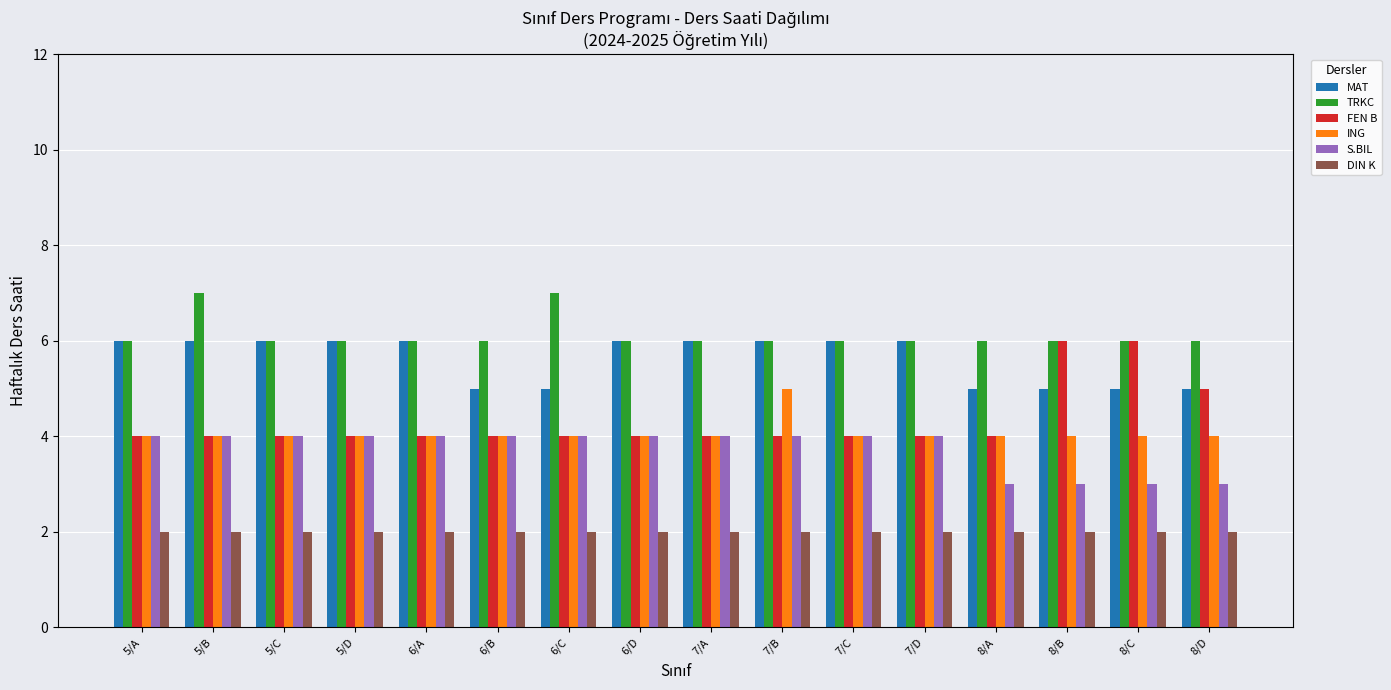

Which series has the largest range (max minus min)?

FEN B